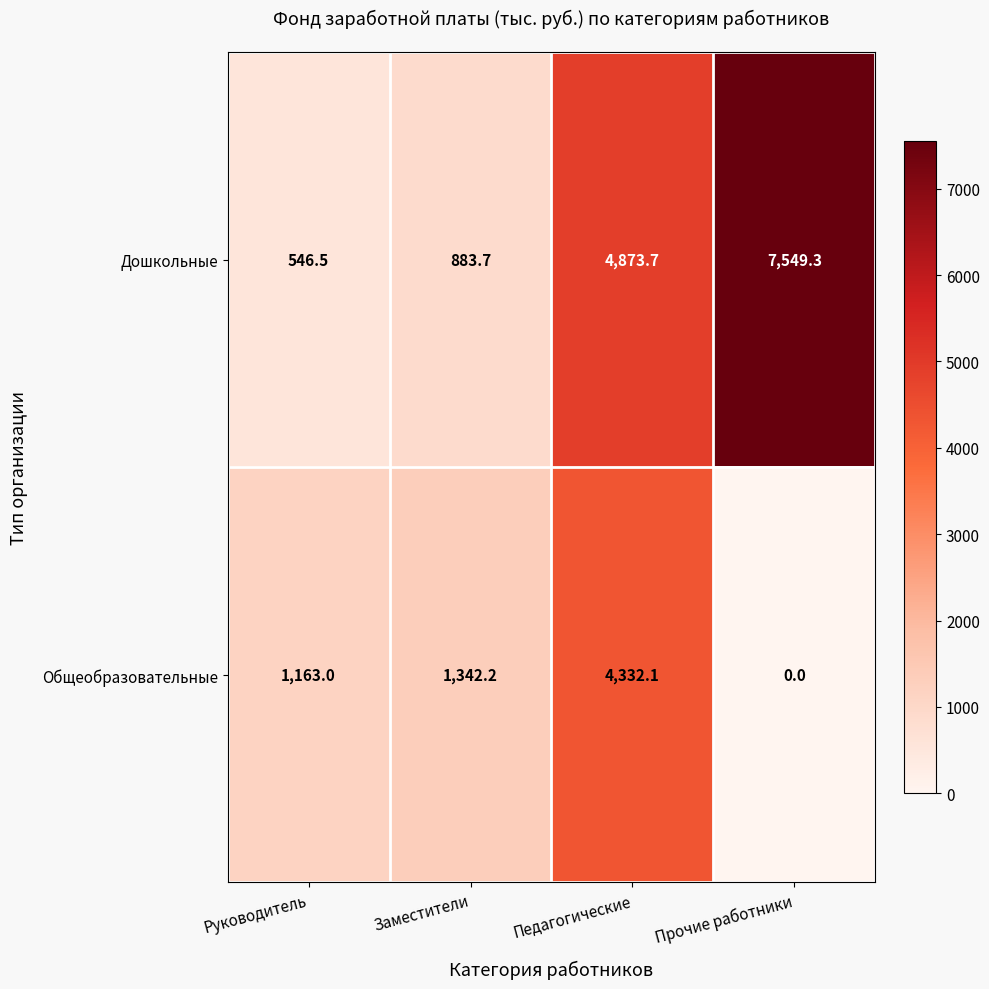

The Дошкольные series shows 7549.3 at Прочие работники. True or false?

True